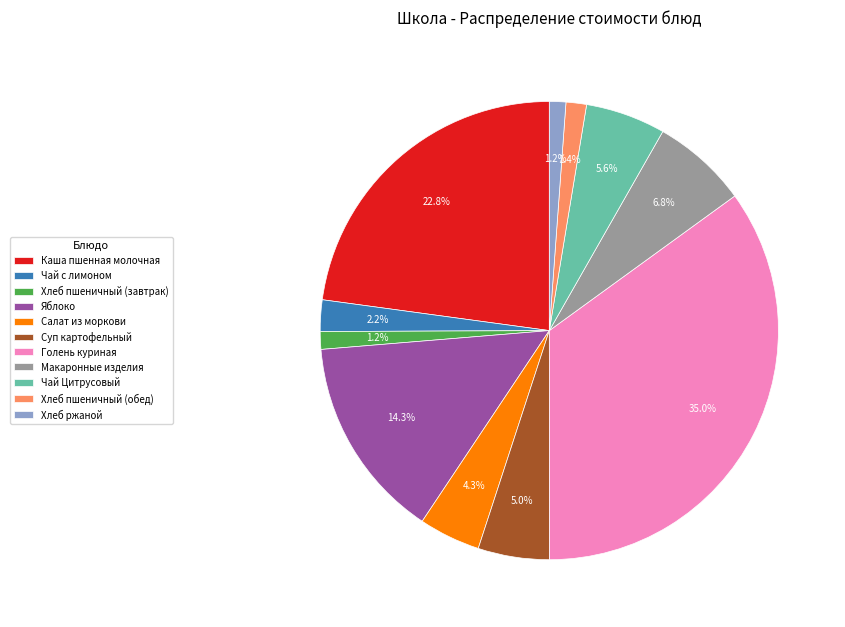

The Каша пшенная молочная slice represents 13% of the pie. True or false?

False